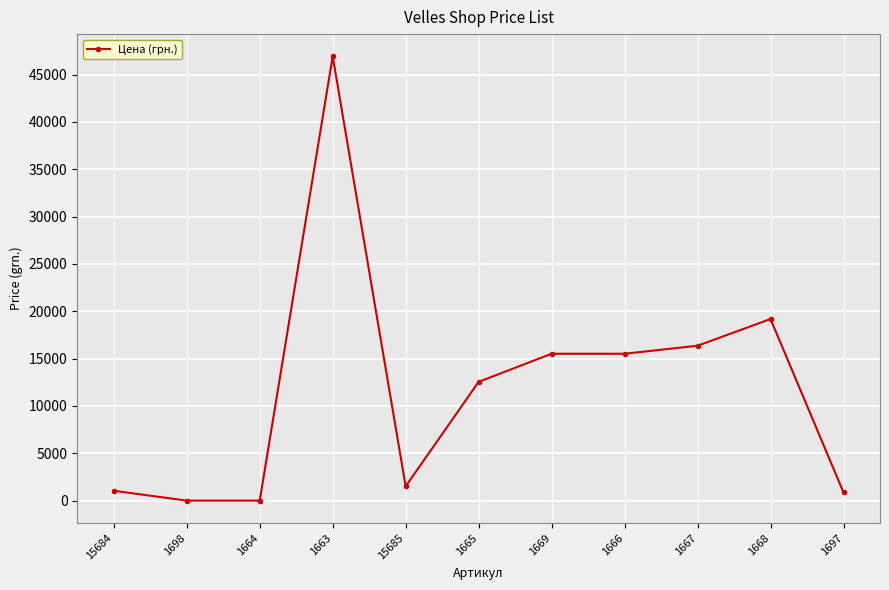

What position from the right is 15685?

7